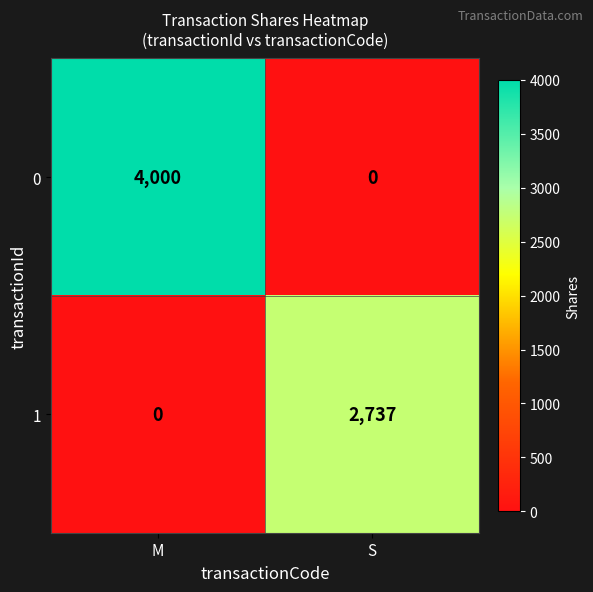

Which series has the largest total across all categories?

0